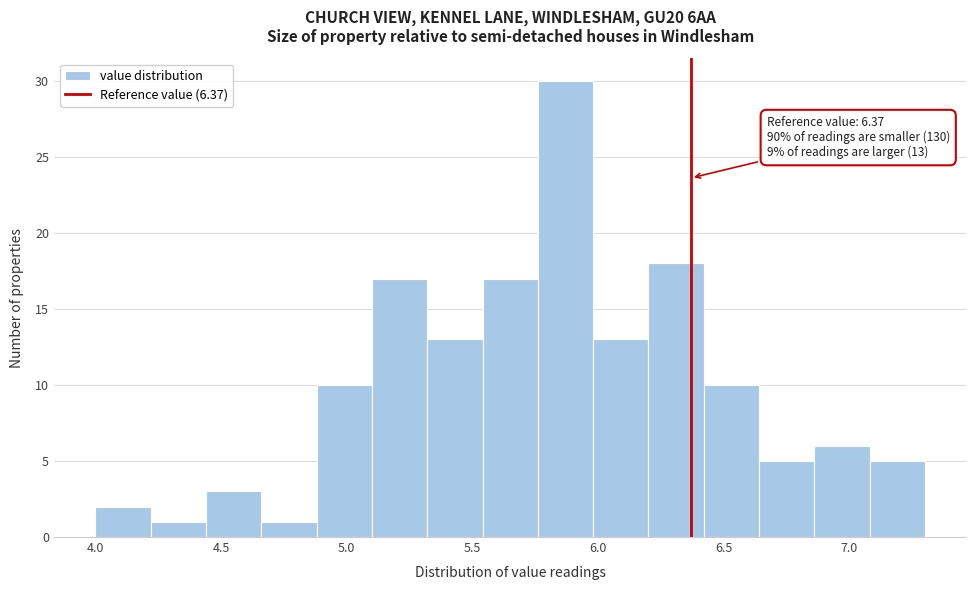

Which range on the x-axis has the tallest bar?

5.76 to 5.98